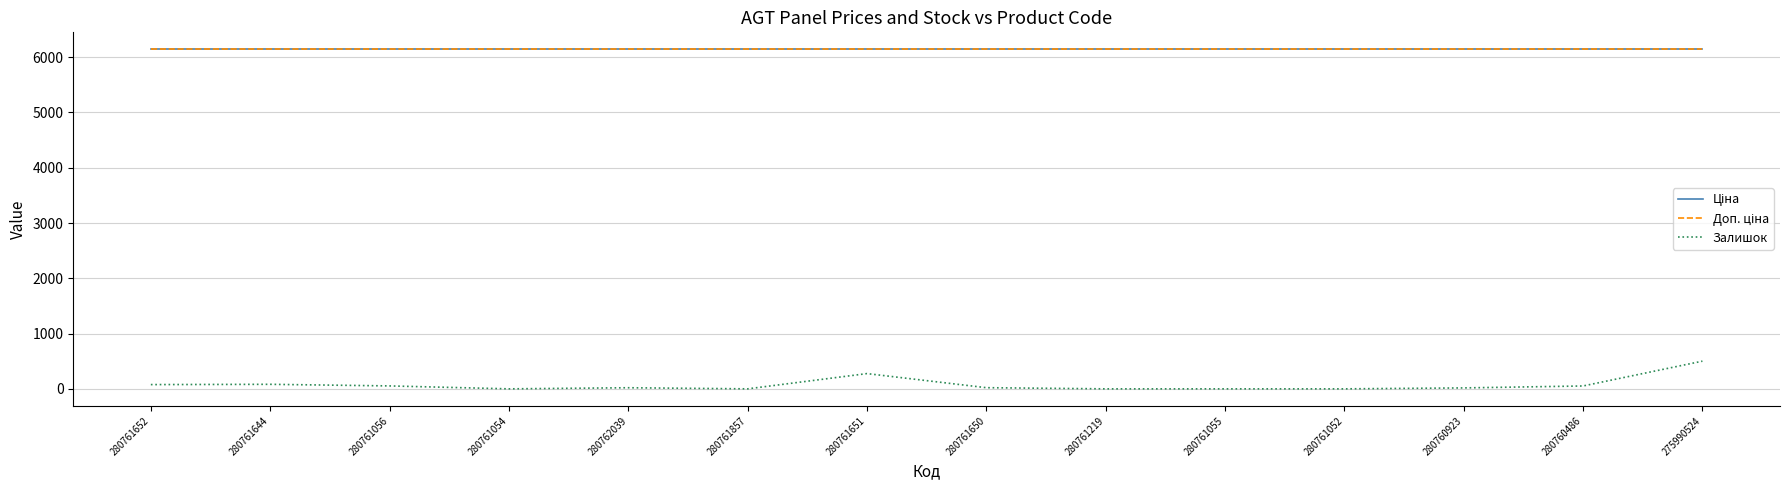

Does the chart have visible grid lines?

Yes